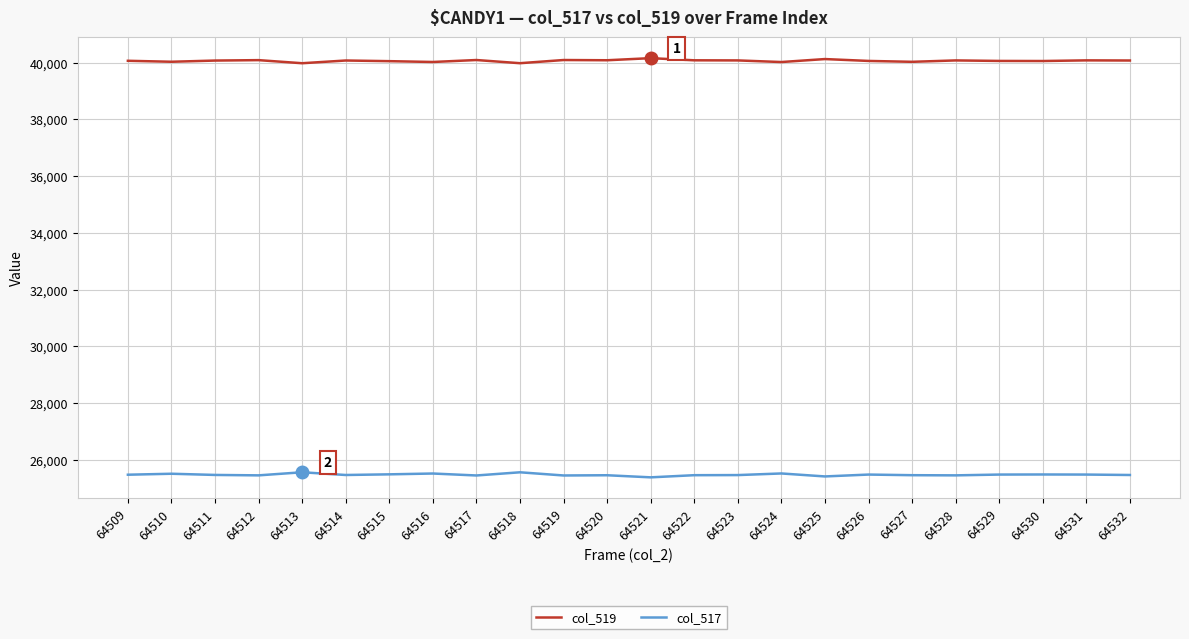

Which series has the largest total across all categories?

col_519